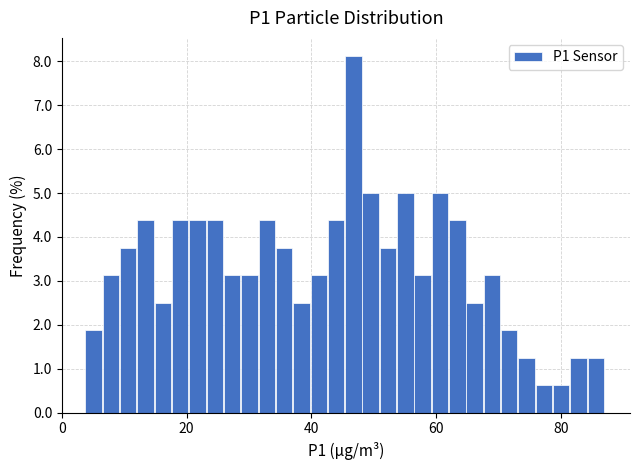

Read against the x-axis, roughly where is the centre of the tallest bar?

46